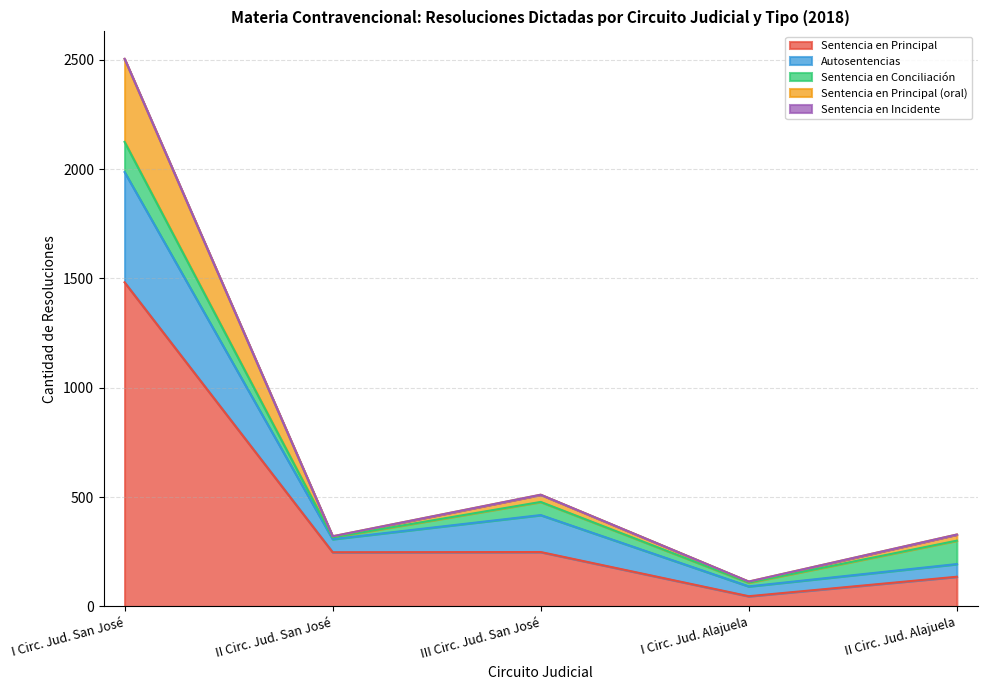

True or false: Sentencia en Incidente has more than 0 points higher than both neighbors.

True